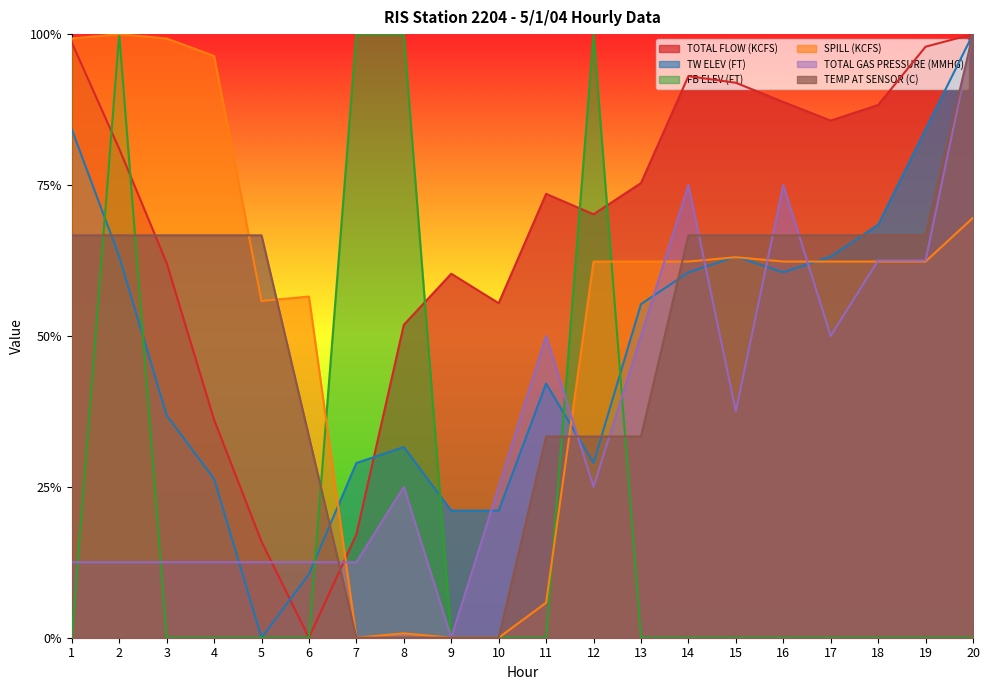

What is the value of the SPILL (KCFS) point at the 3rd from the left?

1.0